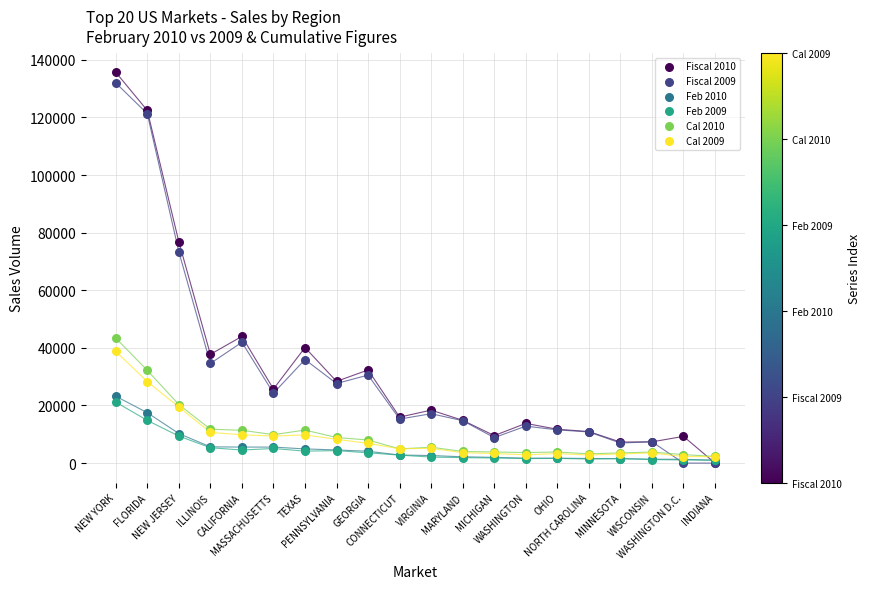

Across all series, what Y value is closest to 67841?

73377.0